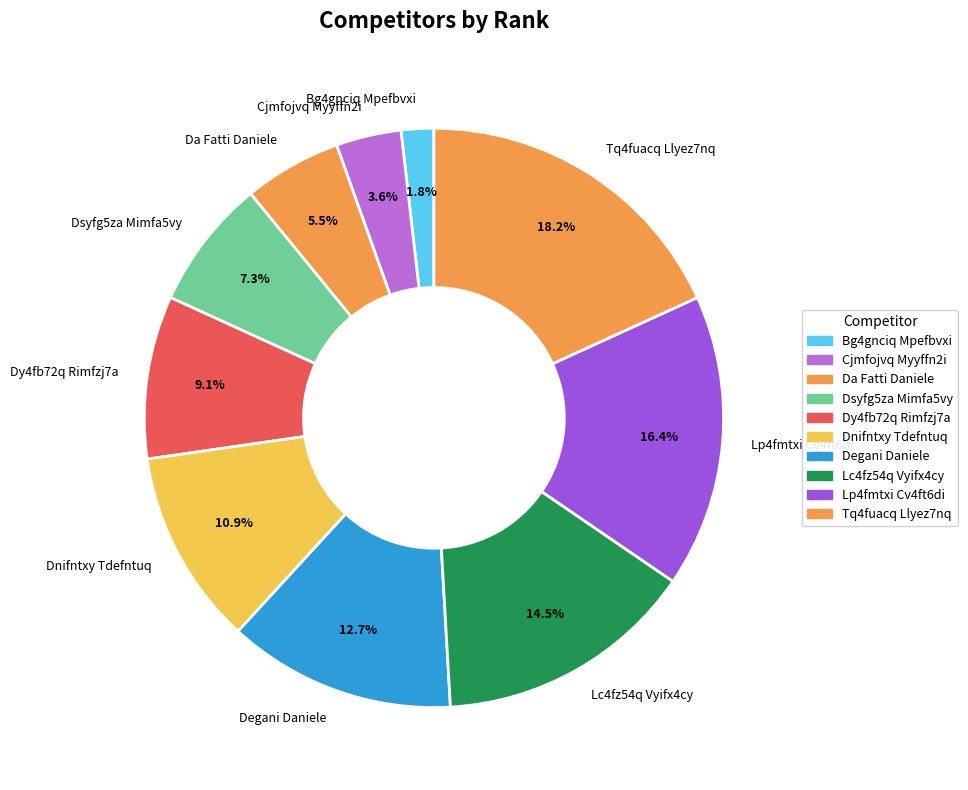

Does Cjmfojvq Myyffn2i represent more than half of the total?

No